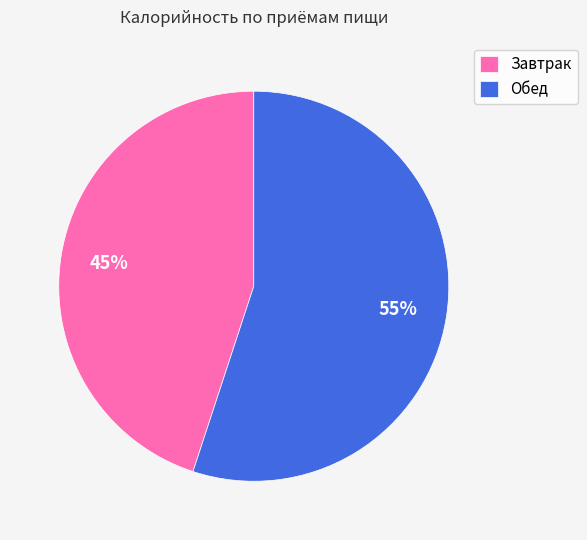

Combined, do Обед and Завтрак account for over 50%?

Yes